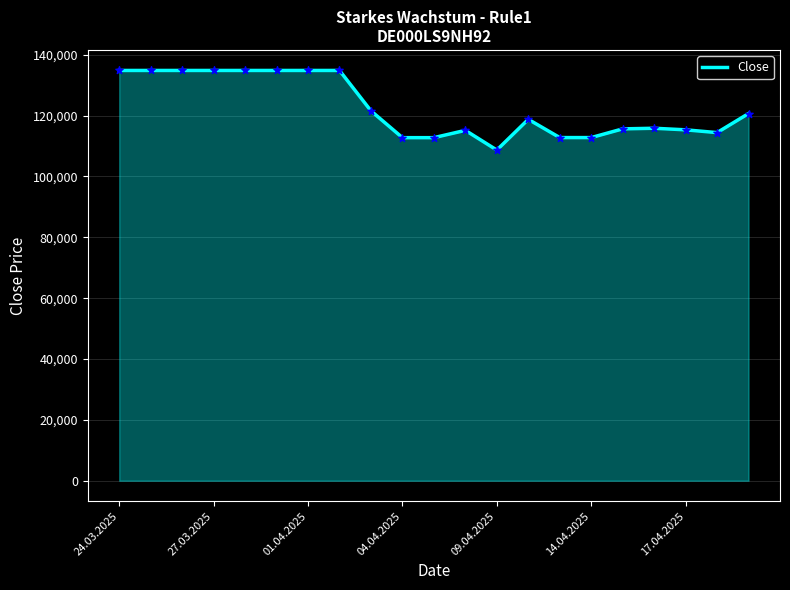

What is the greatest value displayed?

134841